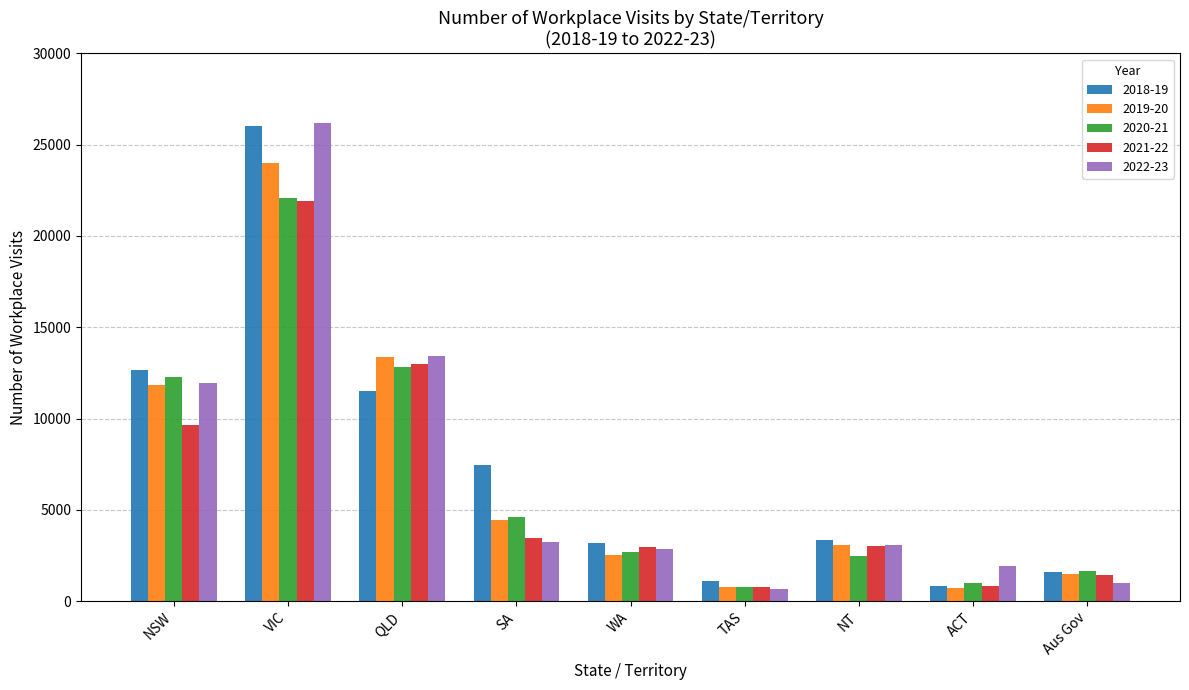

What is the maximum value shown in the chart?

26209